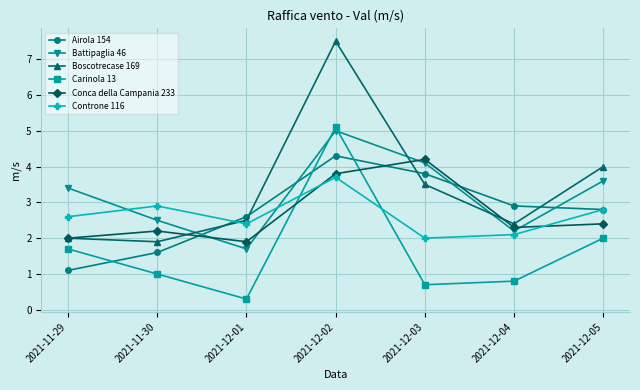

At which category is the sum across all series the highest?

2021-12-02